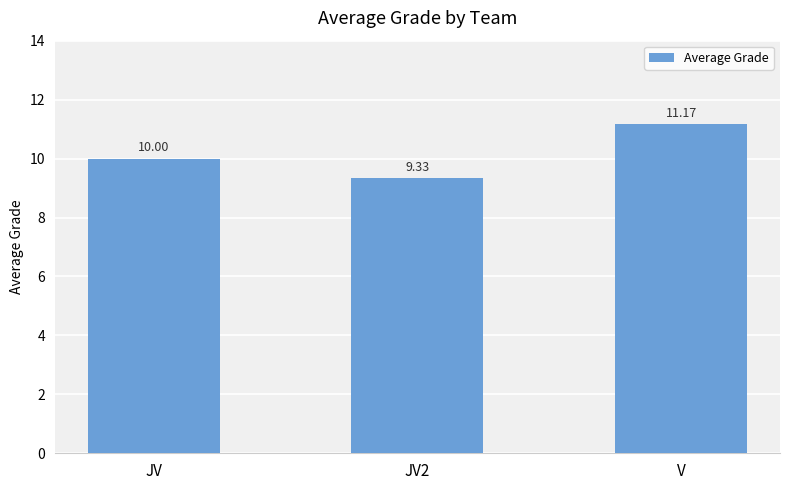

Approximately how many times larger is the value at V compared to JV2?

1.2